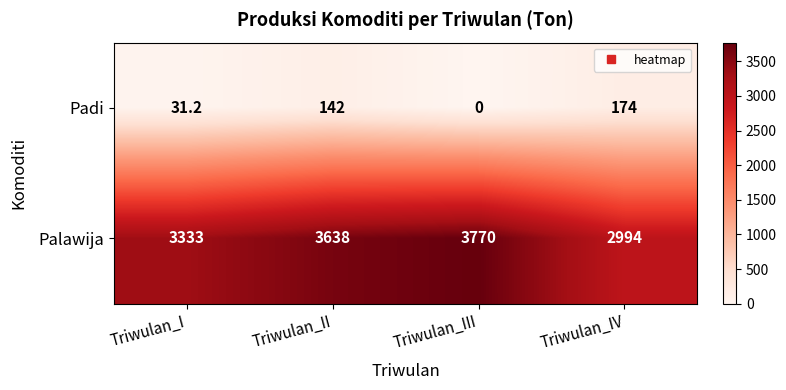

List the series in order of their overall mean, lowest first.

Padi, Palawija